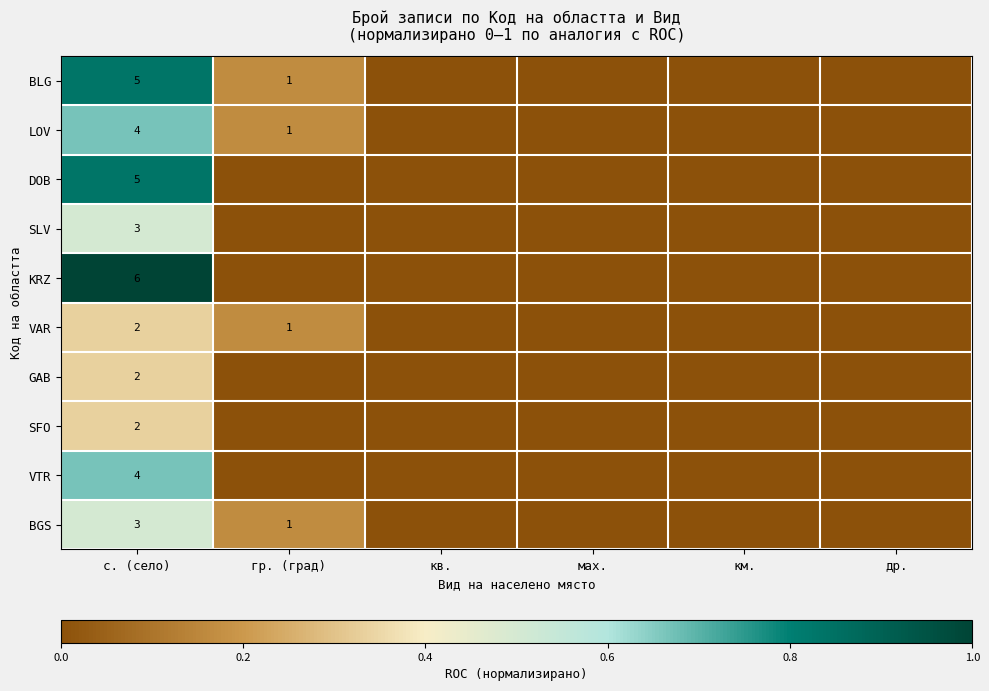

What is the total value across all series at с. (село)?

36